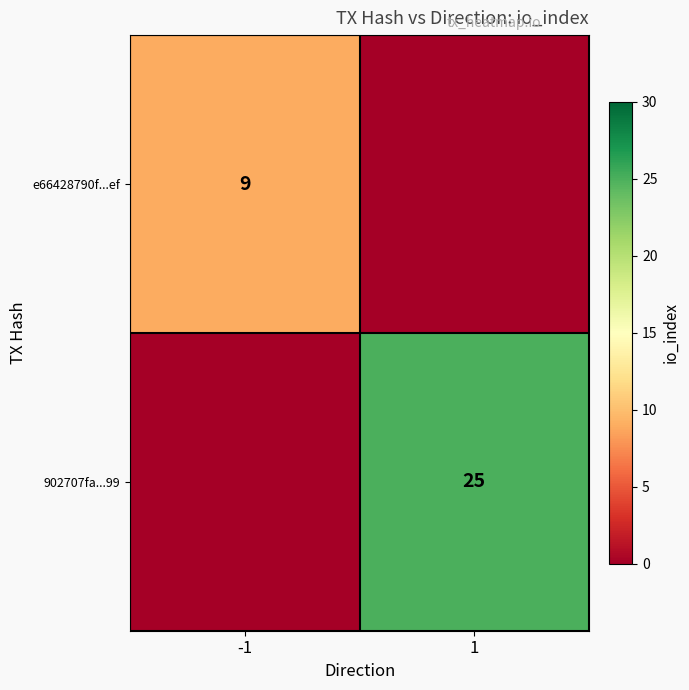

Is it true that e66428790f...ef equals 6 at -1?

False